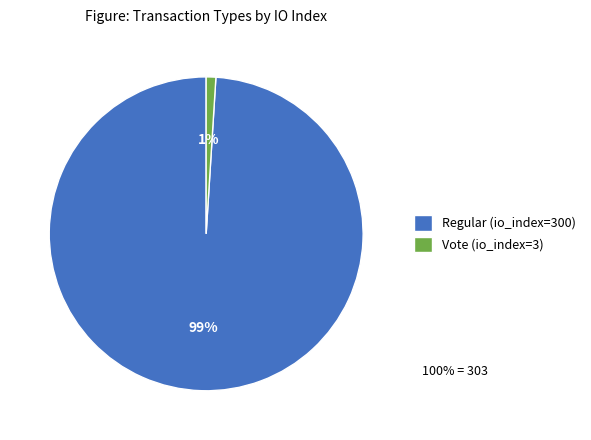

Is there any slice that represents more than half of the pie?

Yes